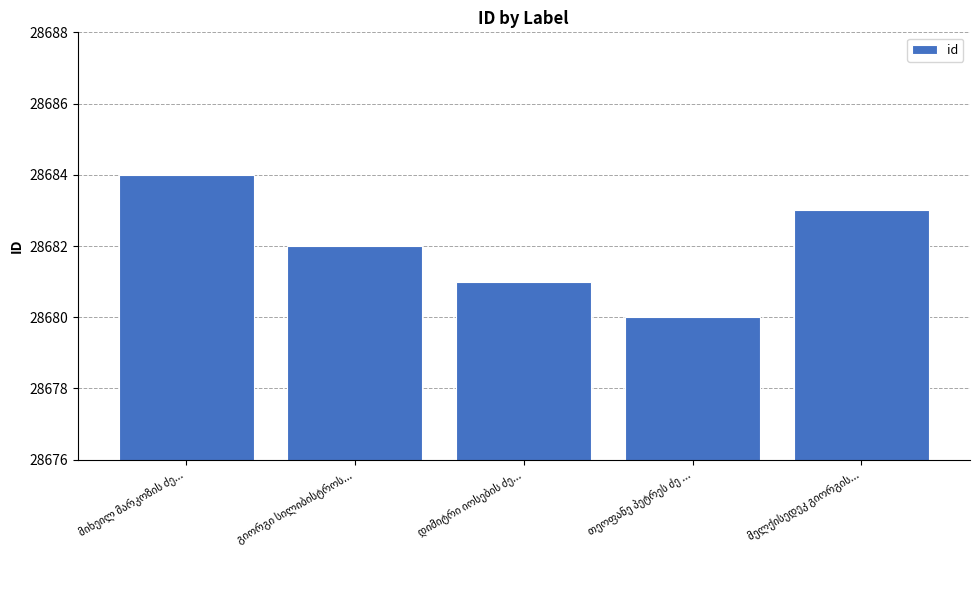

What is the average value?

28682